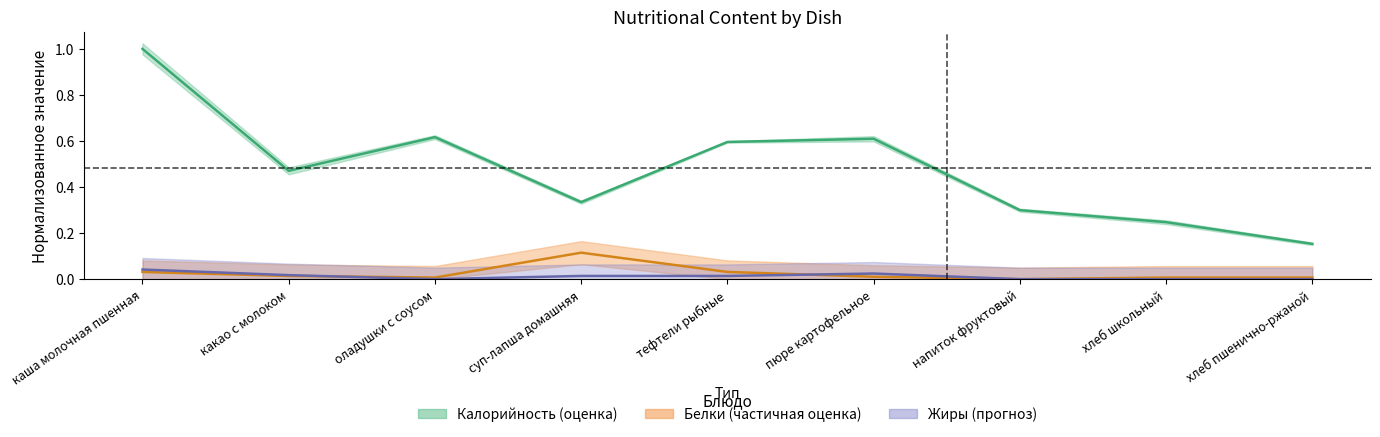

Which series changed the most between какао с молоком and оладушки с соусом?

Калорийность